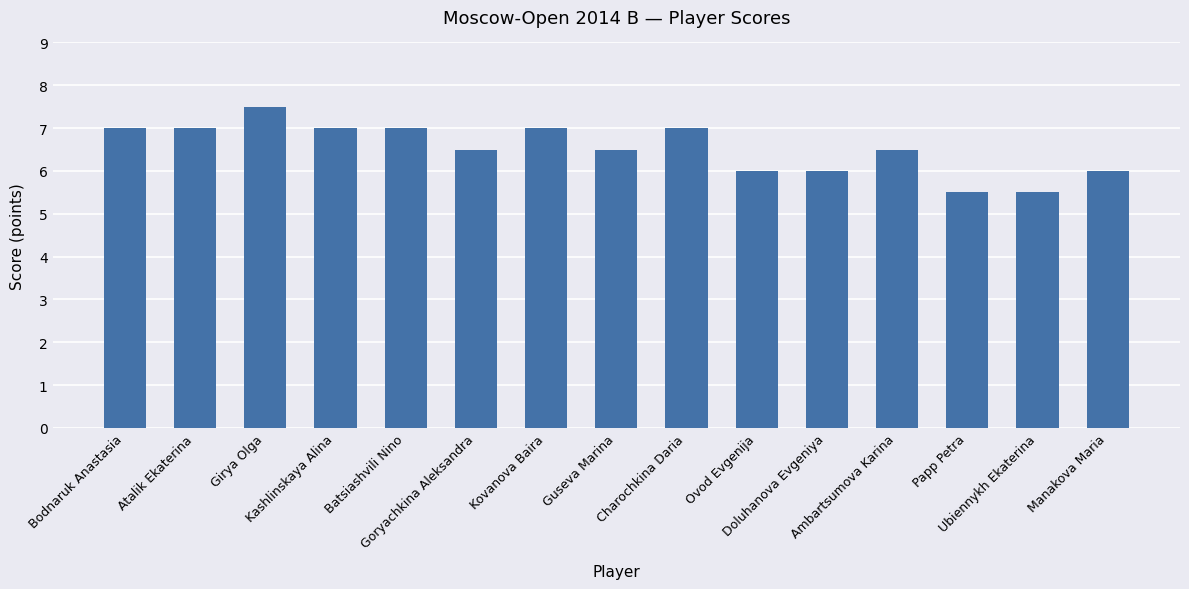

Approximately how many times larger is the value at Ovod Evgenija compared to Goryachkina Aleksandra?

0.9